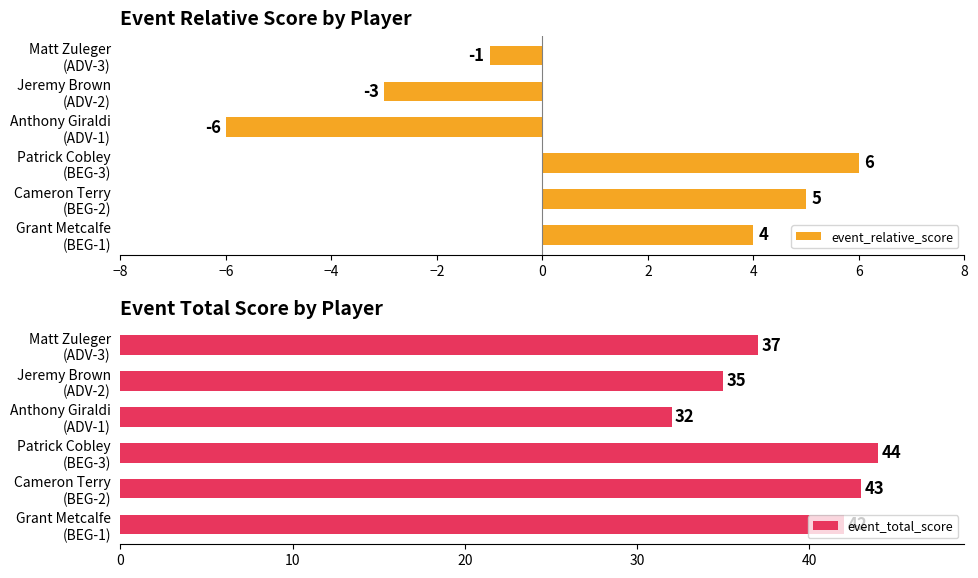

What is the maximum value for event_total_score?

44